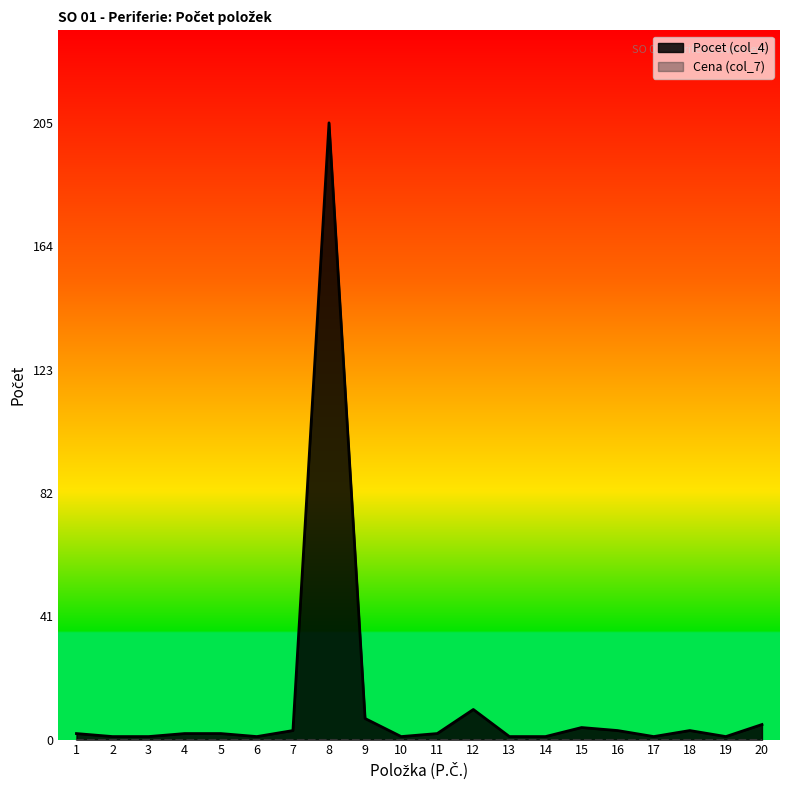

What is the smallest value displayed?

0